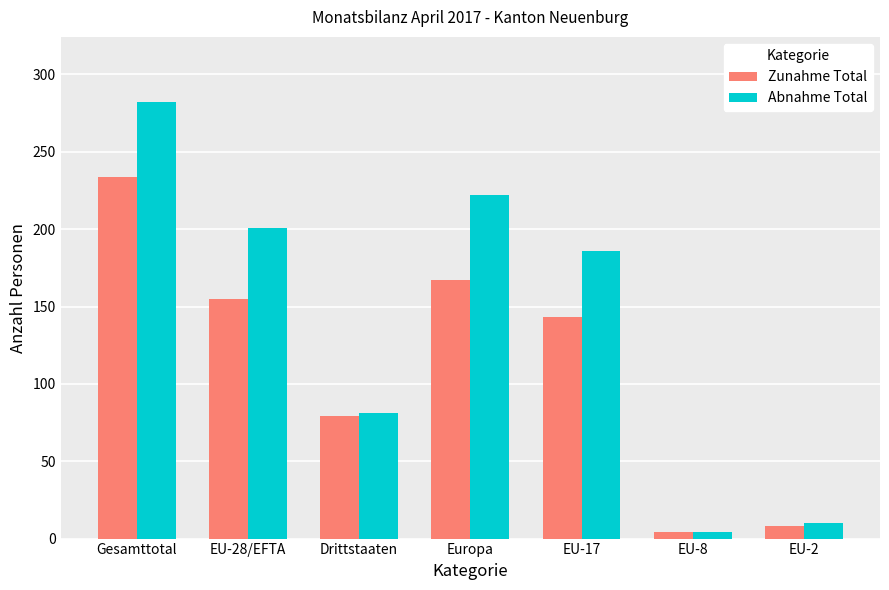

What is the average value of the Zunahme Total series?

113